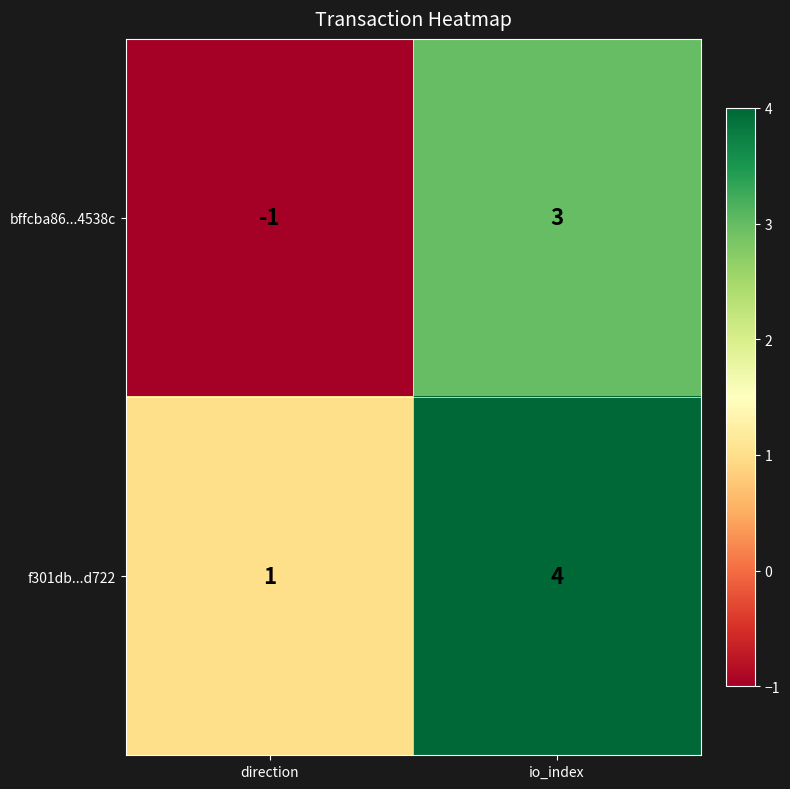

What is the minimum value shown in the chart?

-1